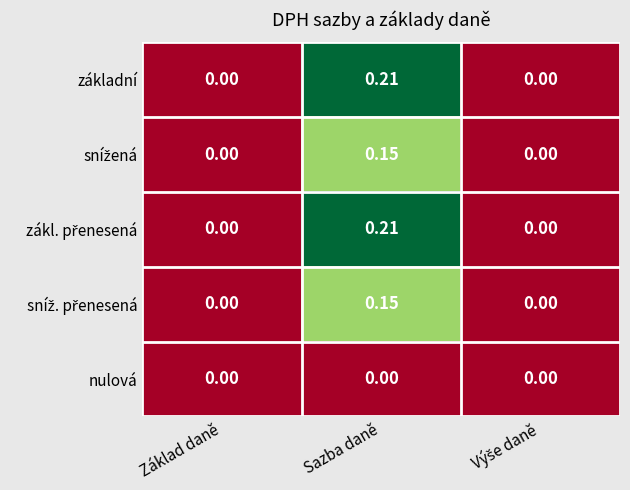

Which series has the largest total across all categories?

základní